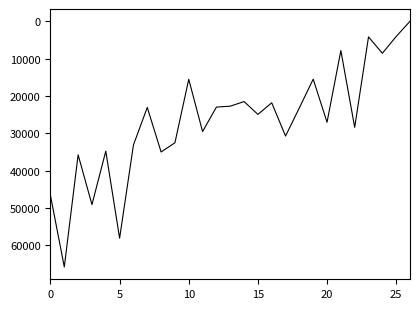

What is the label of the 7th point from the right?

20